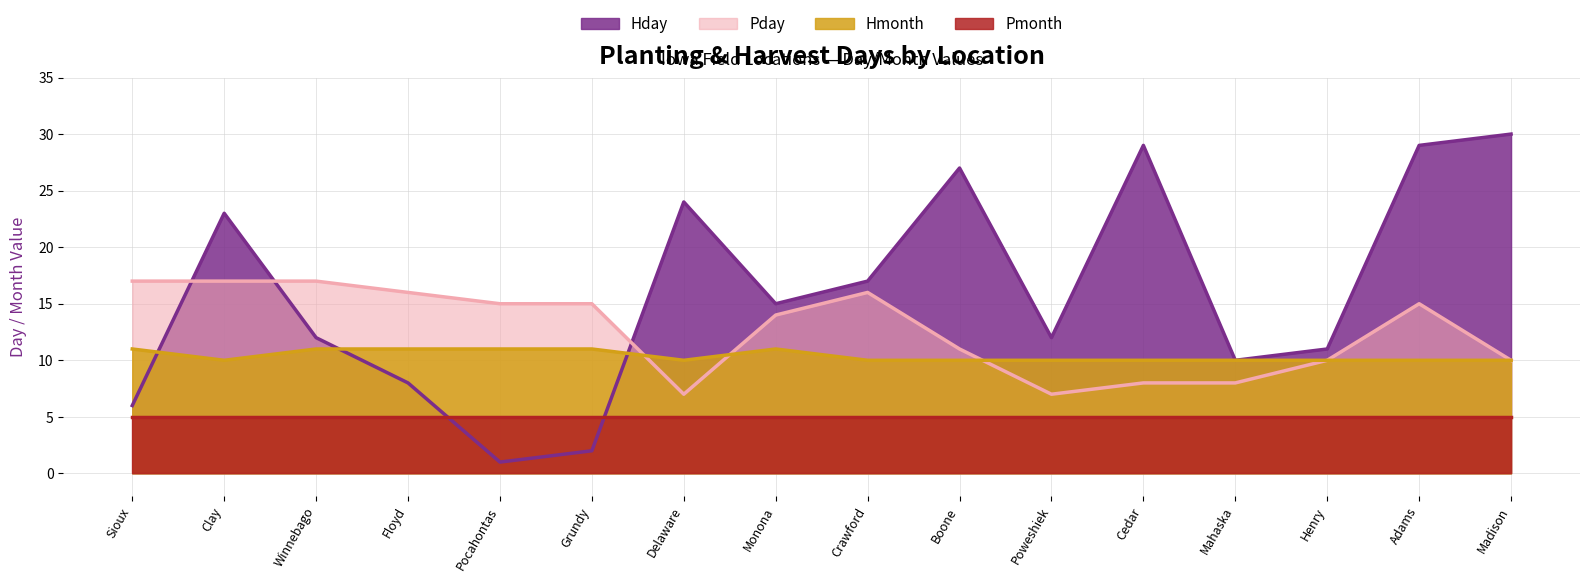

List the labels in order of Hday value, smallest first.

Pocahontas, Grundy, Sioux, Floyd, Mahaska, Henry, Winnebago, Poweshiek, Monona, Crawford, Clay, Delaware, Boone, Cedar, Adams, Madison